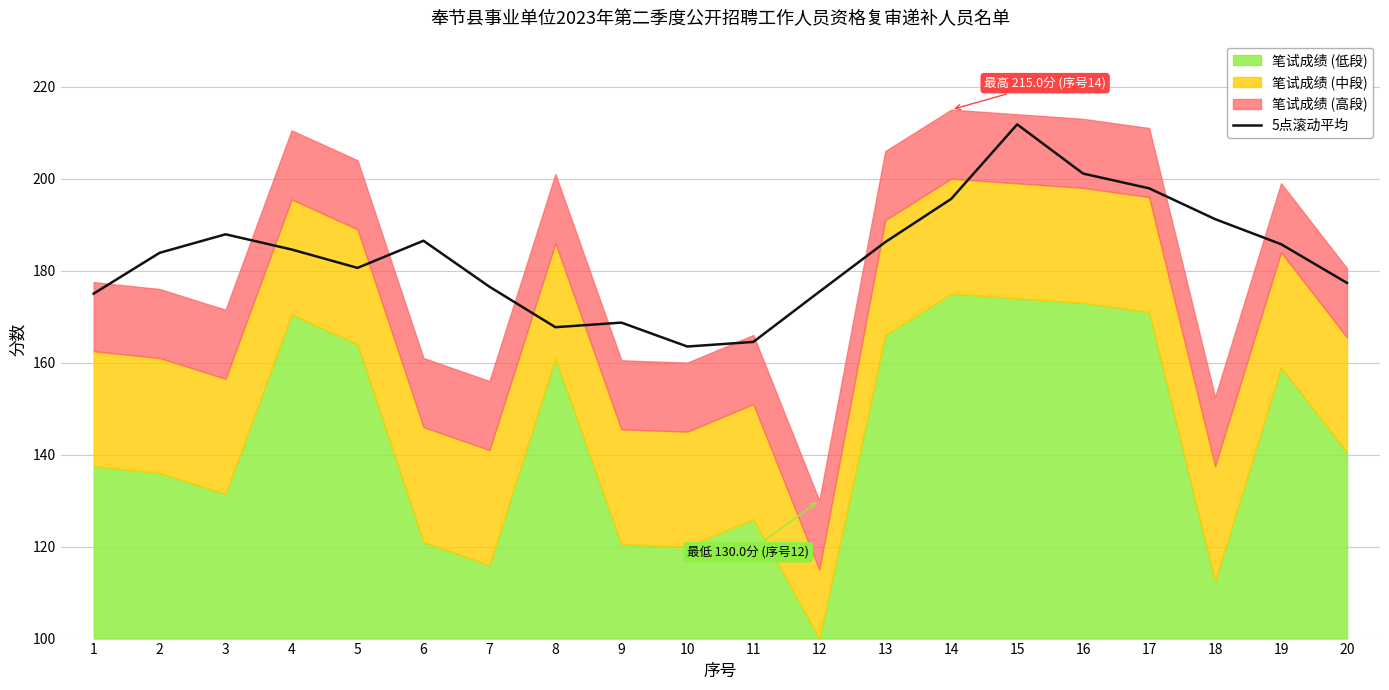

Reading right to left, transcribe all the data shown in this chart.

177.3	185.8	191.2	197.9	201.1	211.8	195.6	186.2	175.4	164.5	163.5	168.7	167.7	176.5	186.5	180.6	184.6	187.9	183.9	175.0